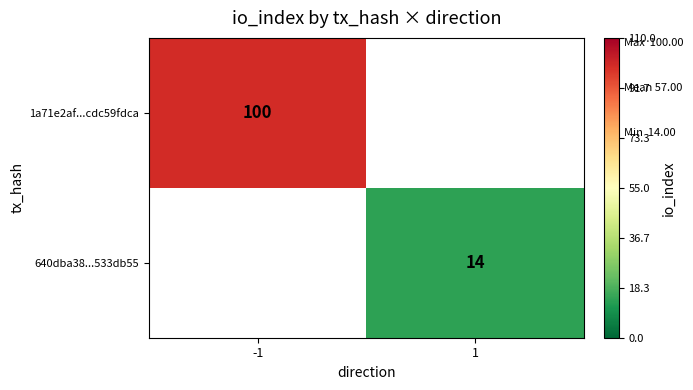

The 1a71e2af...cdc59fdca series shows 47.7 at -1. True or false?

False